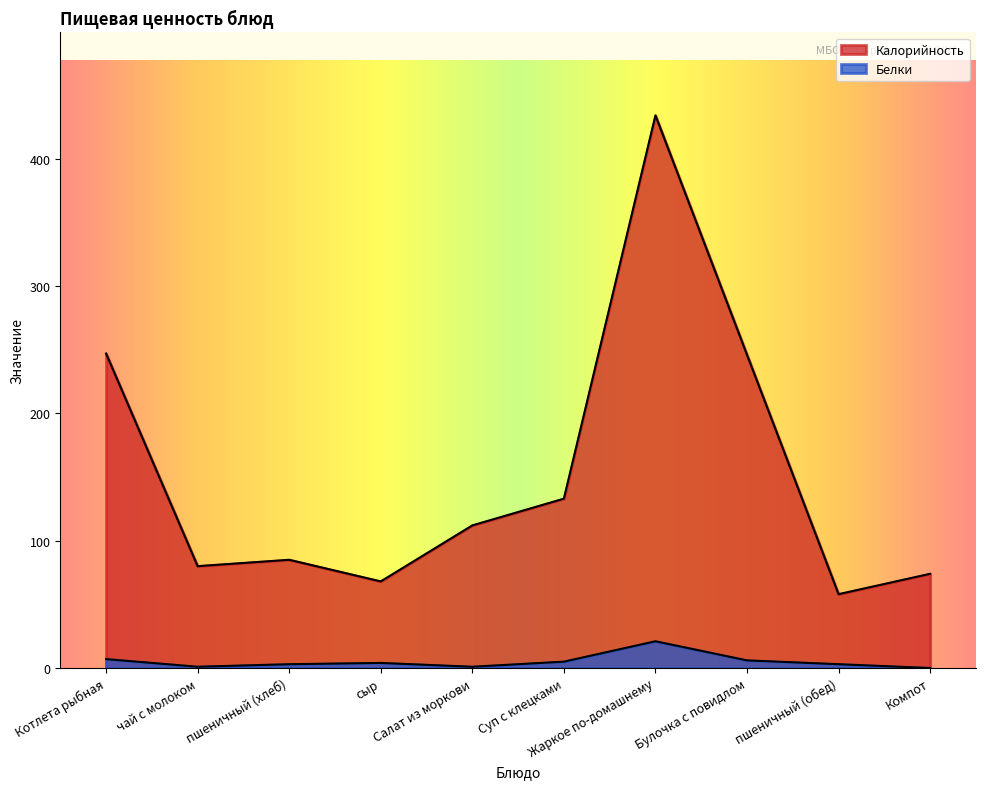

Reading left to right, extract all data points from this chart.

Калорийность: Котлета рыбная=247	чай с молоком=80	пшеничный (хлеб)=85	сыр=68	Салат из моркови=112	Суп с клецками=133	Жаркое по-домашнему=434	Булочка с повидлом=246	пшеничный (обед)=58	Компот=74
Белки: Котлета рыбная=7	чай с молоком=1	пшеничный (хлеб)=3	сыр=4	Салат из моркови=1	Суп с клецками=5	Жаркое по-домашнему=21	Булочка с повидлом=6	пшеничный (обед)=3	Компот=0